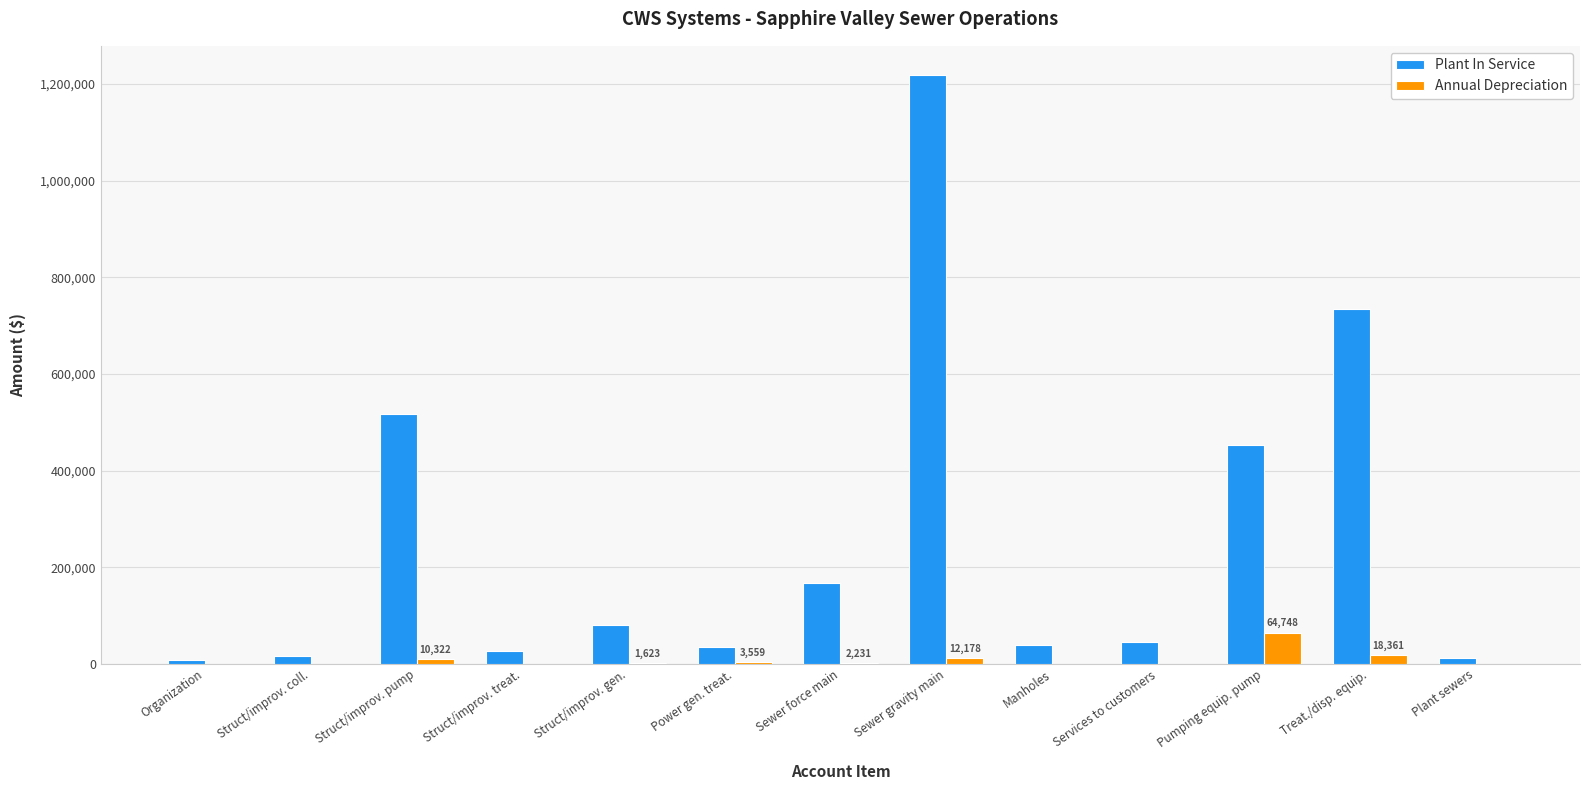

What is the sum of all Plant In Service values?

3354345